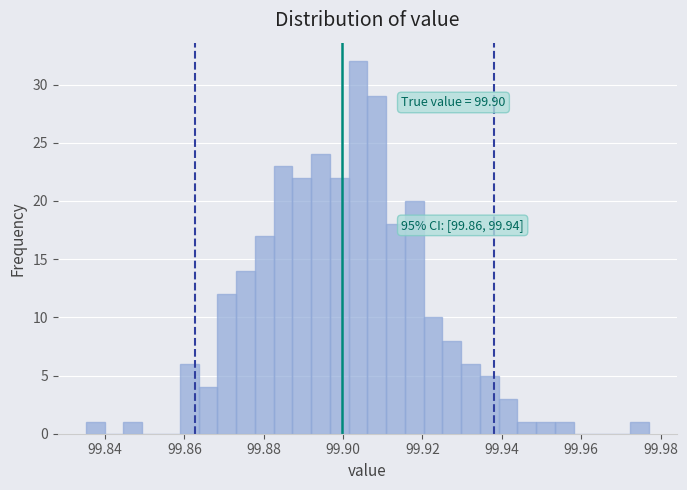

Around what value on the x-axis is the tallest bar? Give the approximate position of its centre, as read against the axis.

99.904